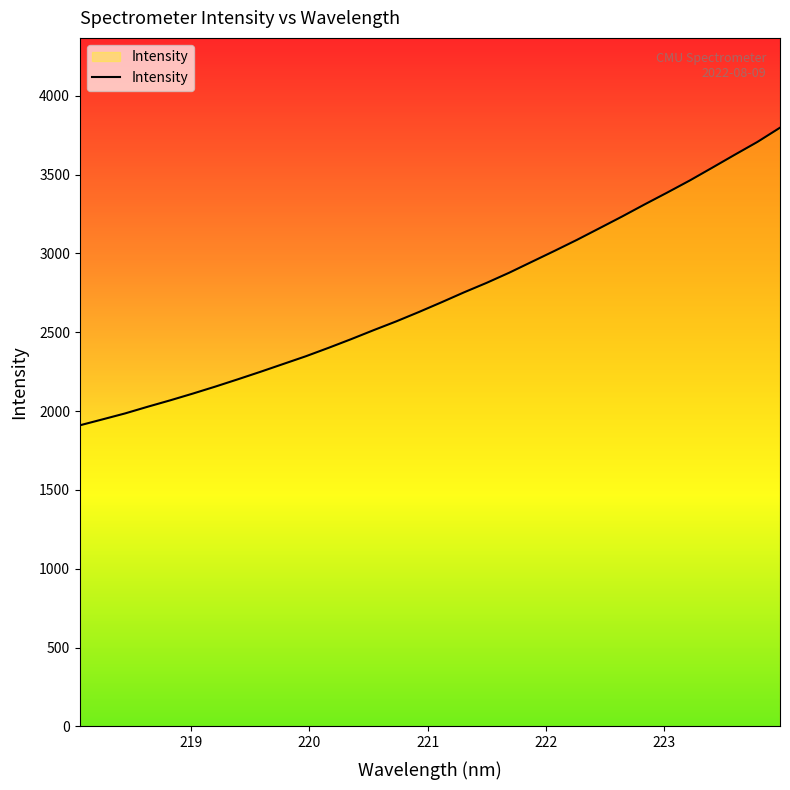

What is the smallest value displayed?

1909.8